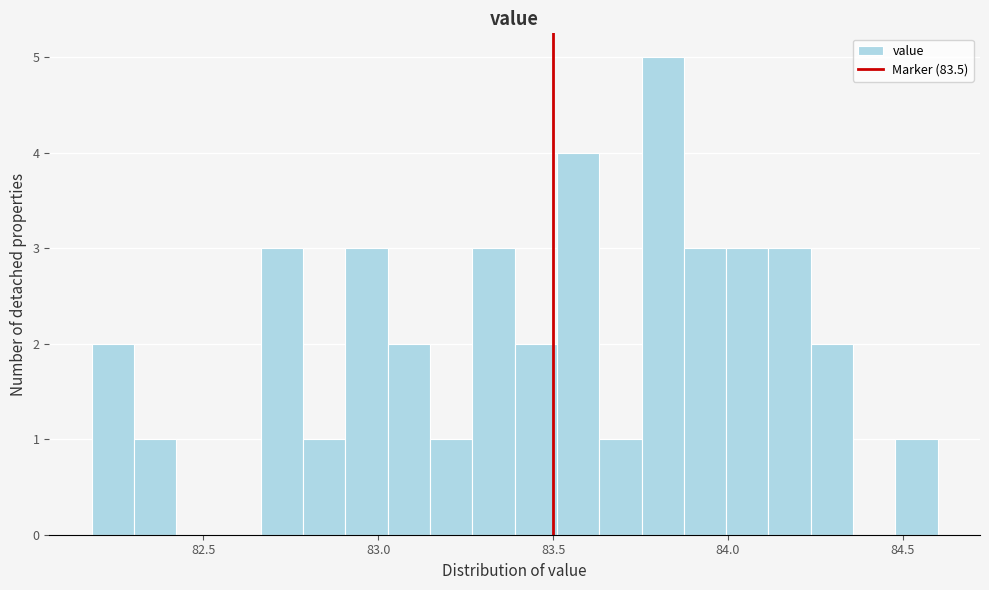

Read against the x-axis, roughly where is the centre of the tallest bar?

83.80